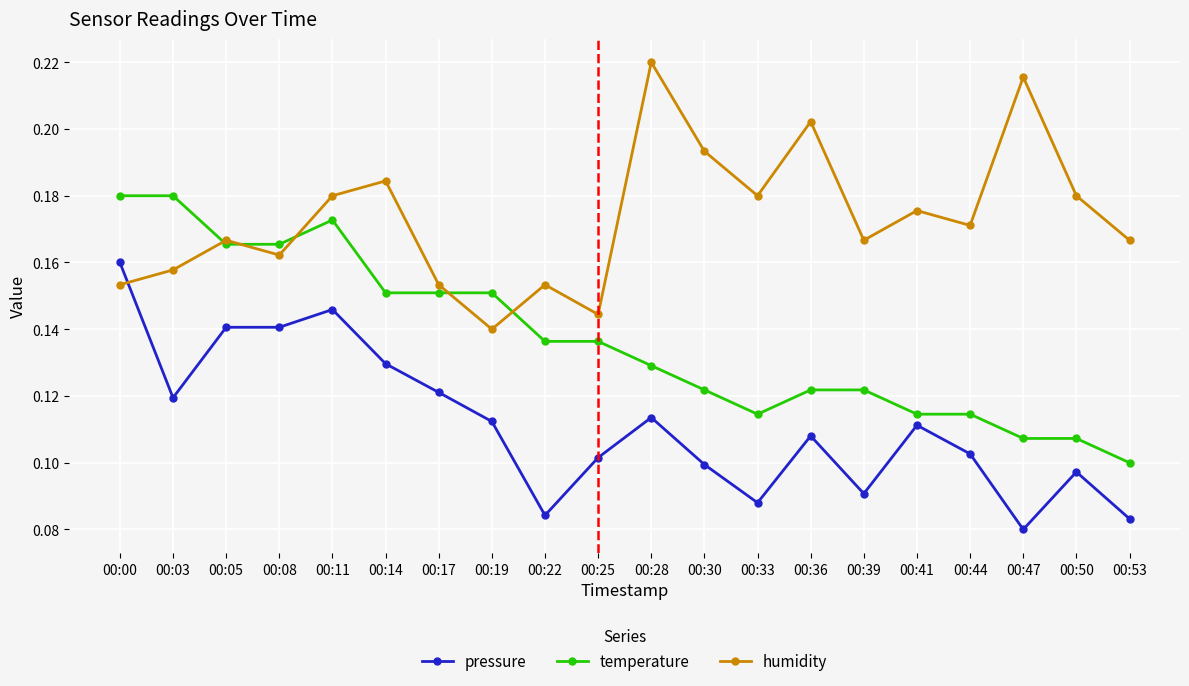

Does the chart have visible grid lines?

Yes